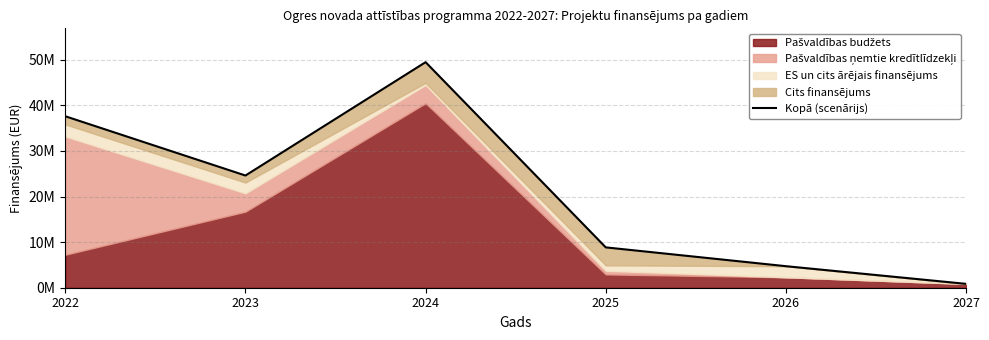

Which category has the highest value across all series?

2024